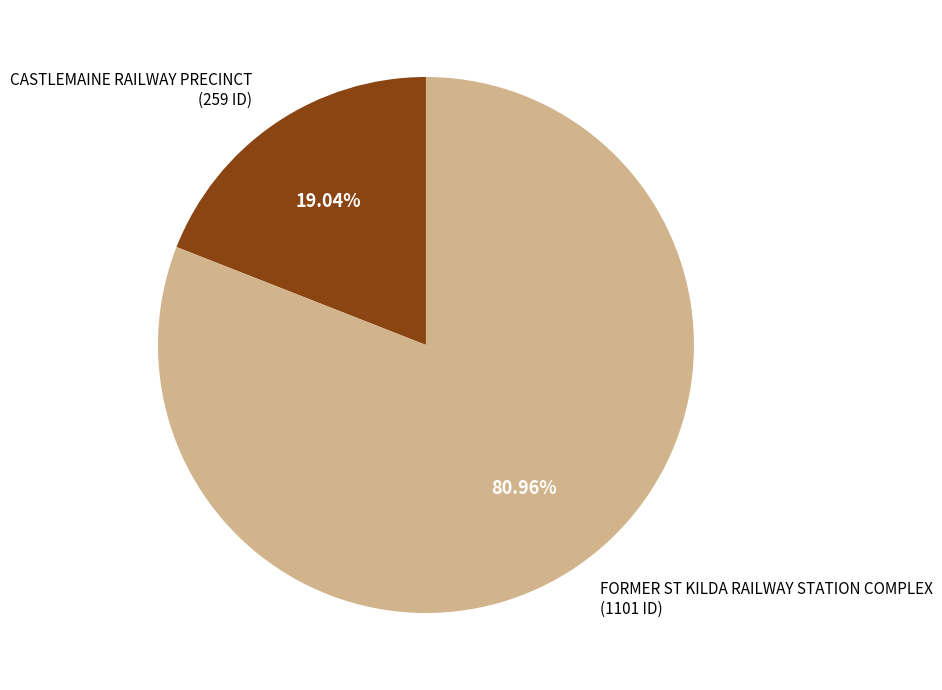

Does any single category account for the majority?

Yes